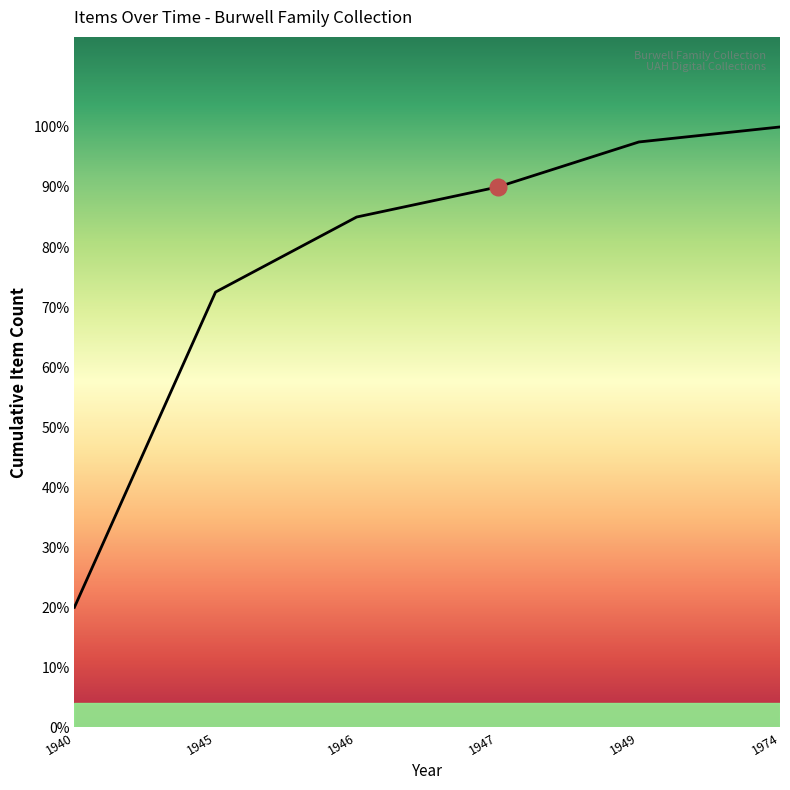

Is this an area chart (filled region under the line)?

Yes